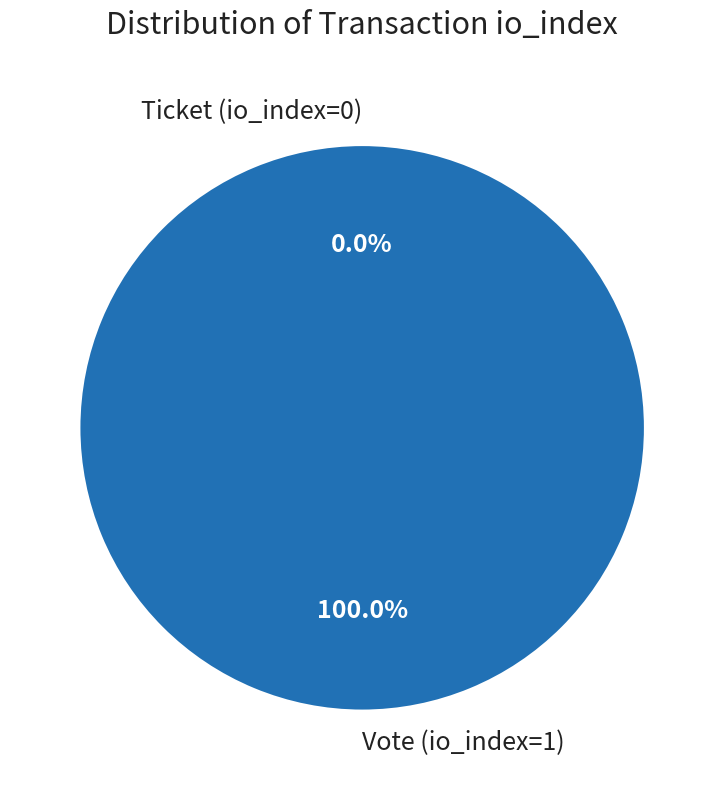

To the nearest percent, what is the average slice percentage?

50%